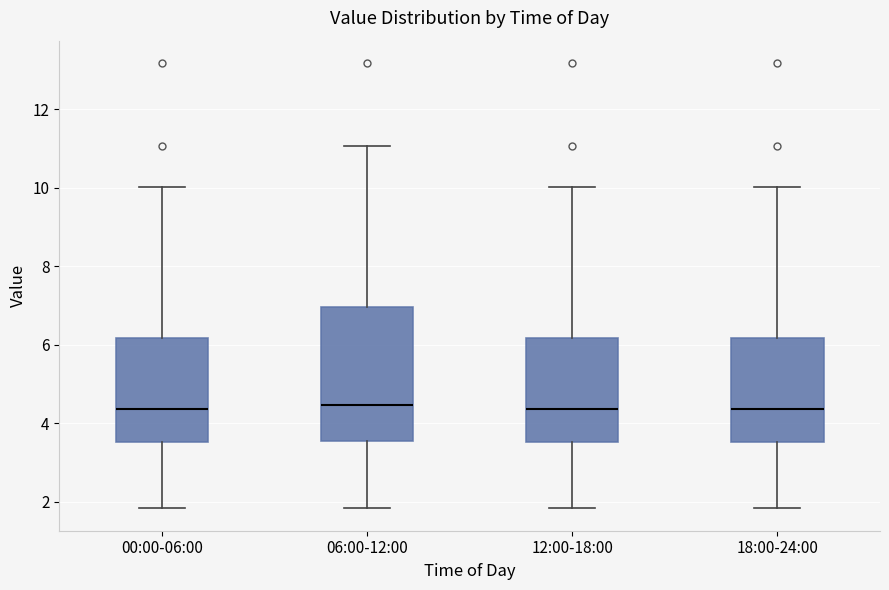

Reading left to right, read every box against the y-axis: the position of its median line, the range the box covers, and the ends of its whiskers. The values are not printed on the chart, so give them approximately, as read against the axis.

00:00-06:00: median 4.4, box 3.6 to 6.2, whiskers 1.8 to 10.0
06:00-12:00: median 4.4, box 3.6 to 7.0, whiskers 1.8 to 11.0
12:00-18:00: median 4.4, box 3.6 to 6.2, whiskers 1.8 to 10.0
18:00-24:00: median 4.4, box 3.6 to 6.2, whiskers 1.8 to 10.0